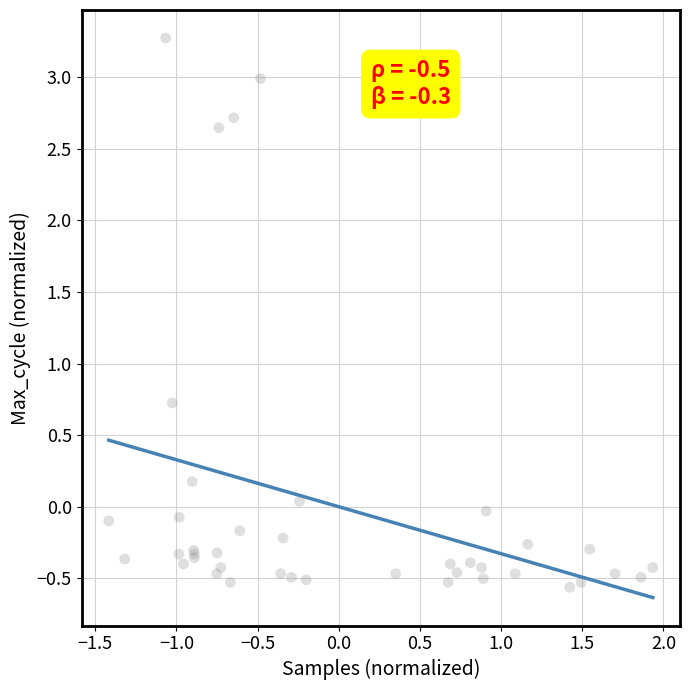

What Y value in the scatter plot is closest to 1?

0.7